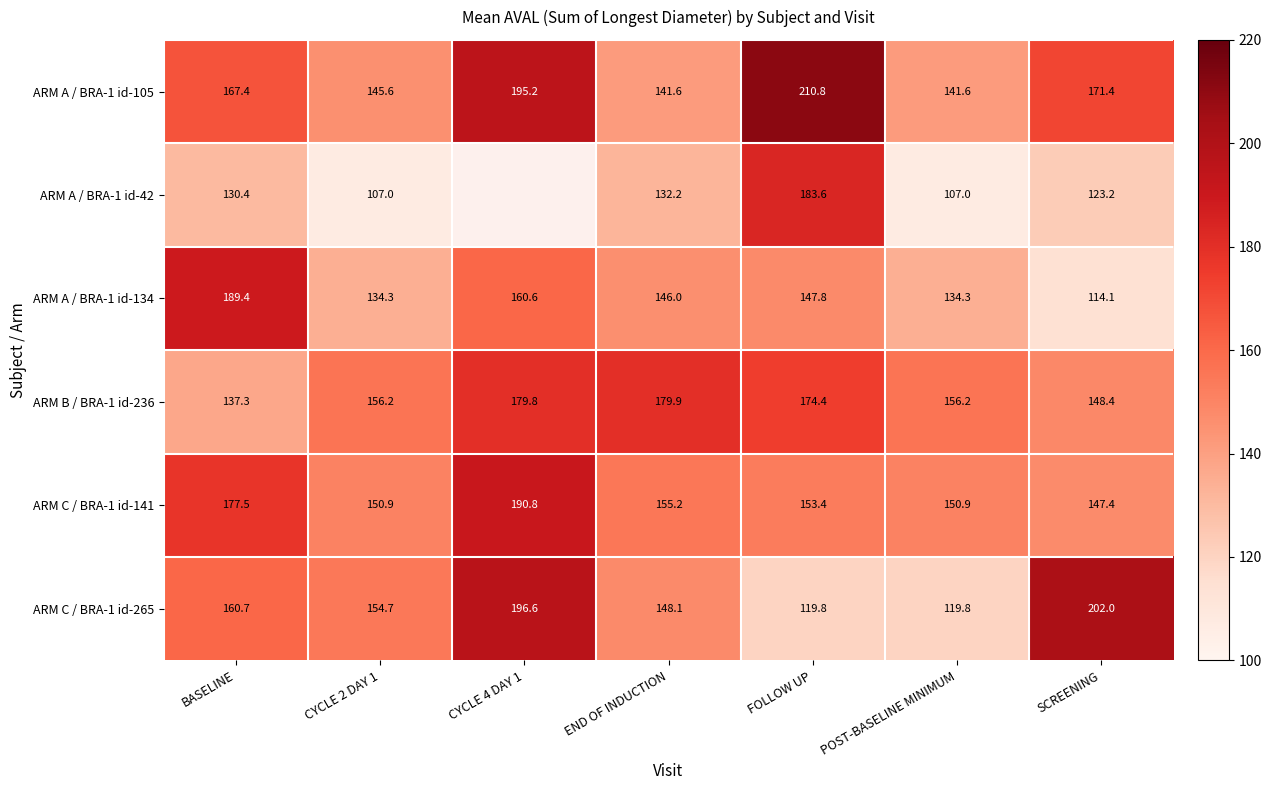

Which category has the lowest value in the ARM C / BRA-1 id-141 series?

SCREENING